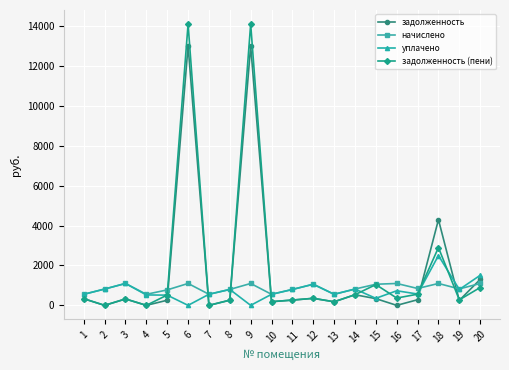

What is the difference between the highest and lowest values at 4?

554.0